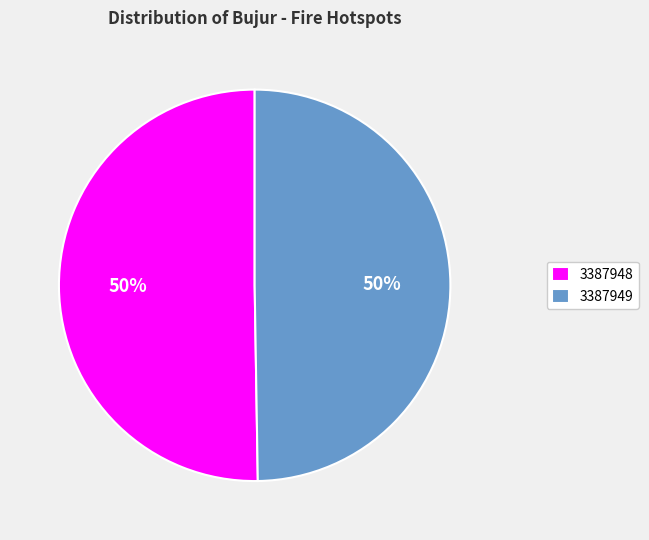

To the nearest percent, what percentage of the pie is 3387948?

50%